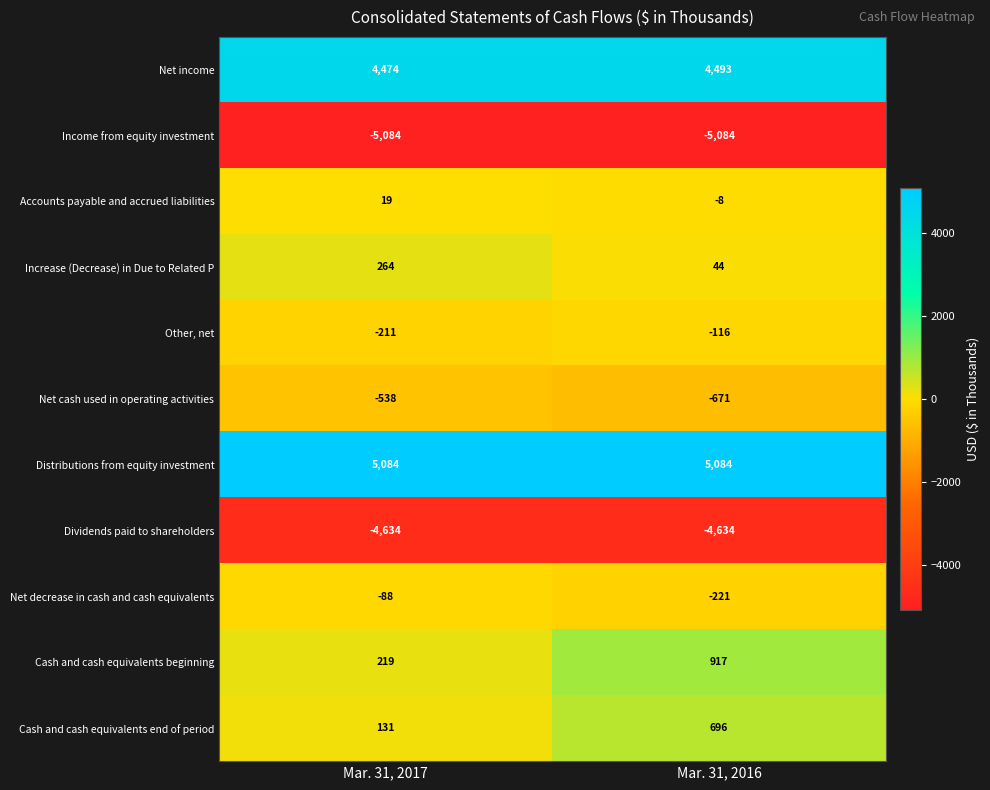

Reading left to right, what are all the values shown in this chart?

Net income: 4474	4493
Income from equity investment: -5084	-5084
Accounts payable and accrued liabilities: 19	-8
Increase (Decrease) in Due to Related P: 264	44
Other, net: -211	-116
Net cash used in operating activities: -538	-671
Distributions from equity investment: 5084	5084
Dividends paid to shareholders: -4634	-4634
Net decrease in cash and cash equivalents: -88	-221
Cash and cash equivalents beginning: 219	917
Cash and cash equivalents end of period: 131	696